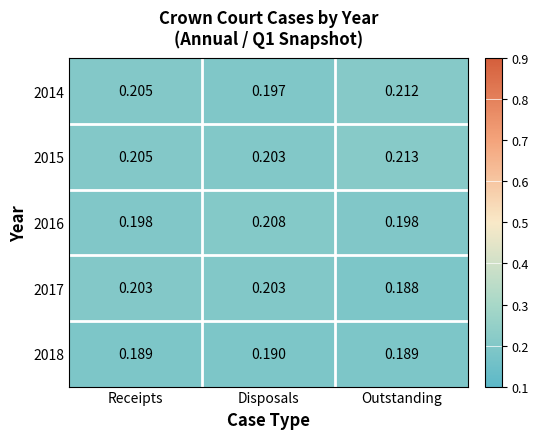

At which label does 2018 reach its peak?

Disposals